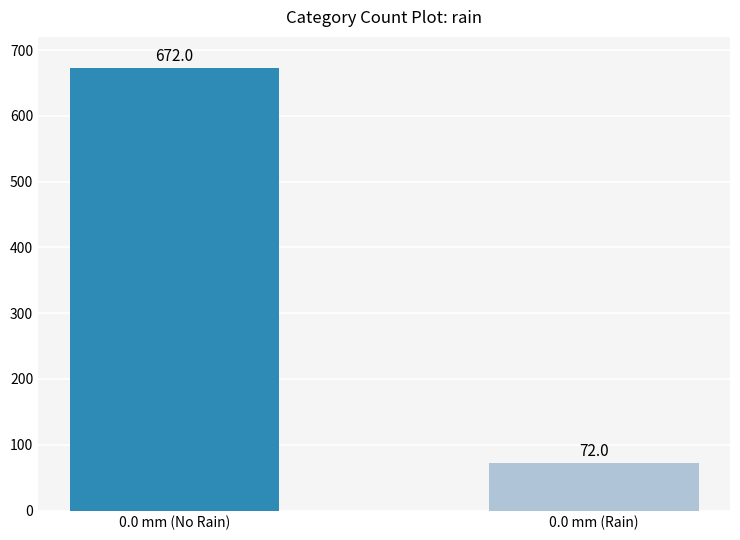

What position from the right is 0.0 mm (No Rain)?

2